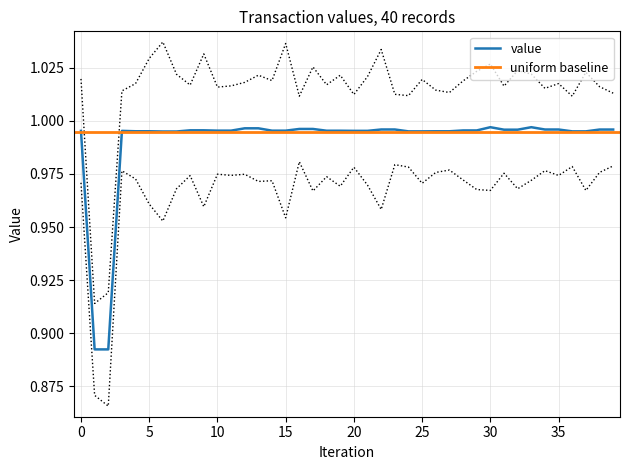

What is the difference between the second highest and minimum values?

0.1